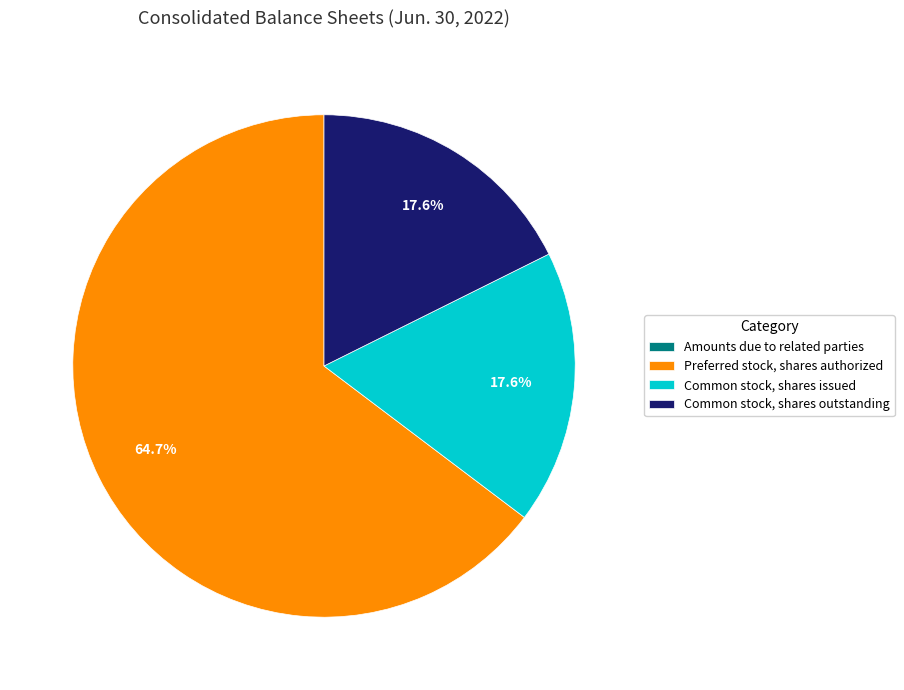

True or false: Common stock, shares issued accounts for 18% of the total.

True